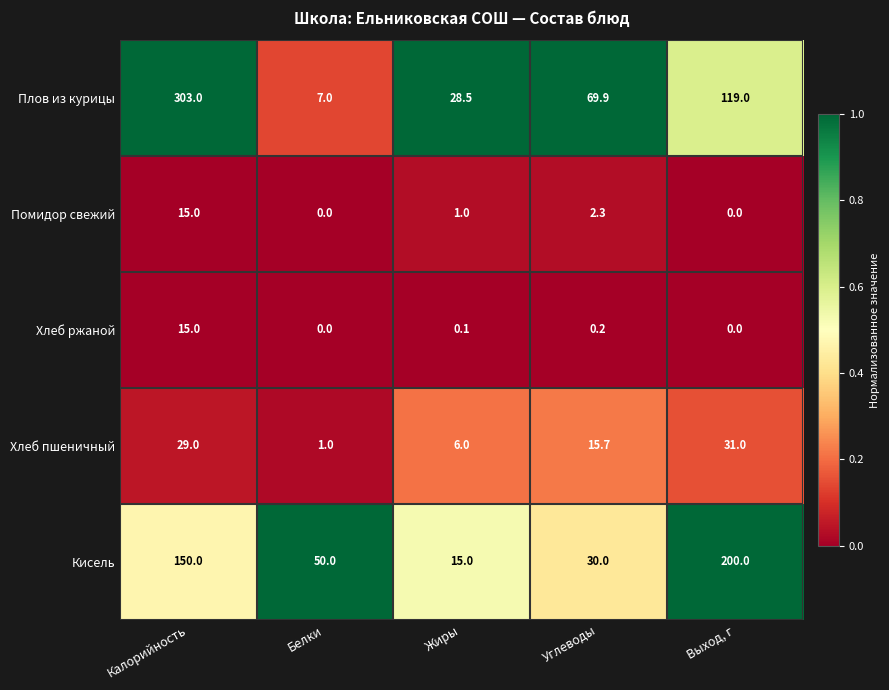

How many series are shown in this chart?

5